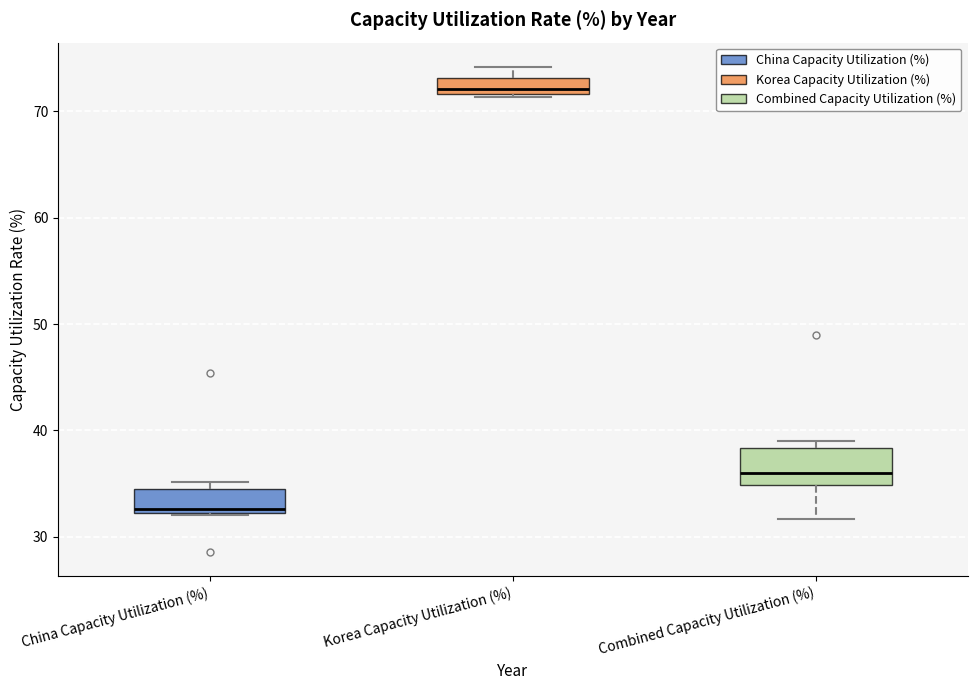

Where is the lower edge of the box for China Capacity Utilization (%) on the y-axis? The values are not printed on the chart, so give them approximately, as read against the axis.

32